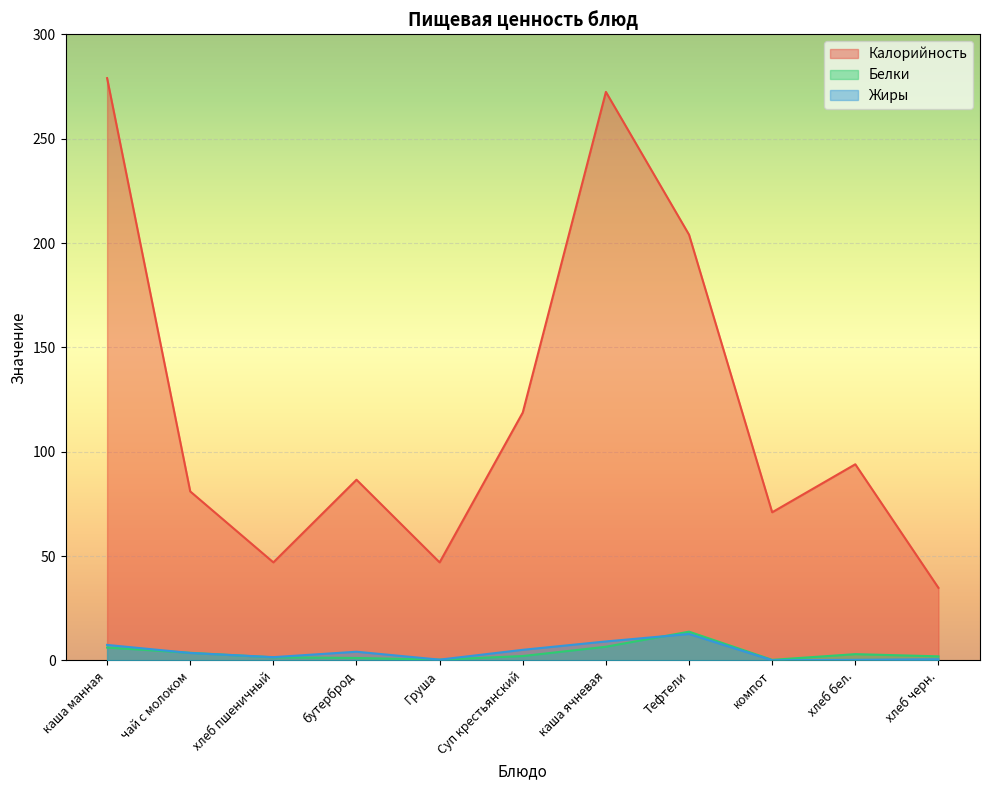

How many categories are shown in the chart?

11